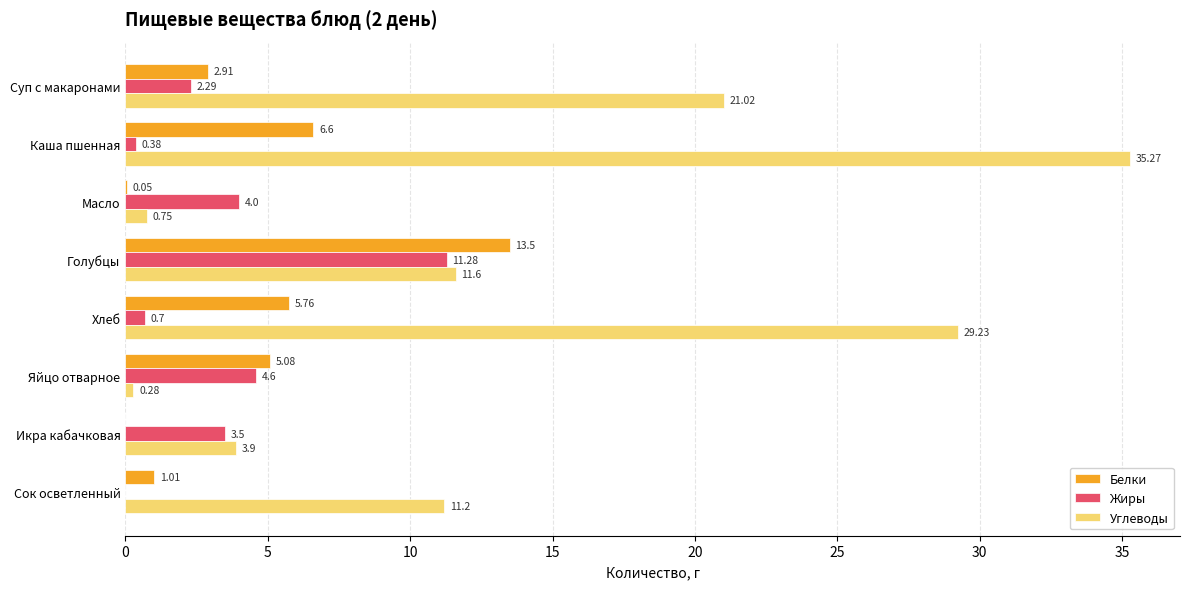

What are all the series names shown in the legend?

Белки, Жиры, Углеводы